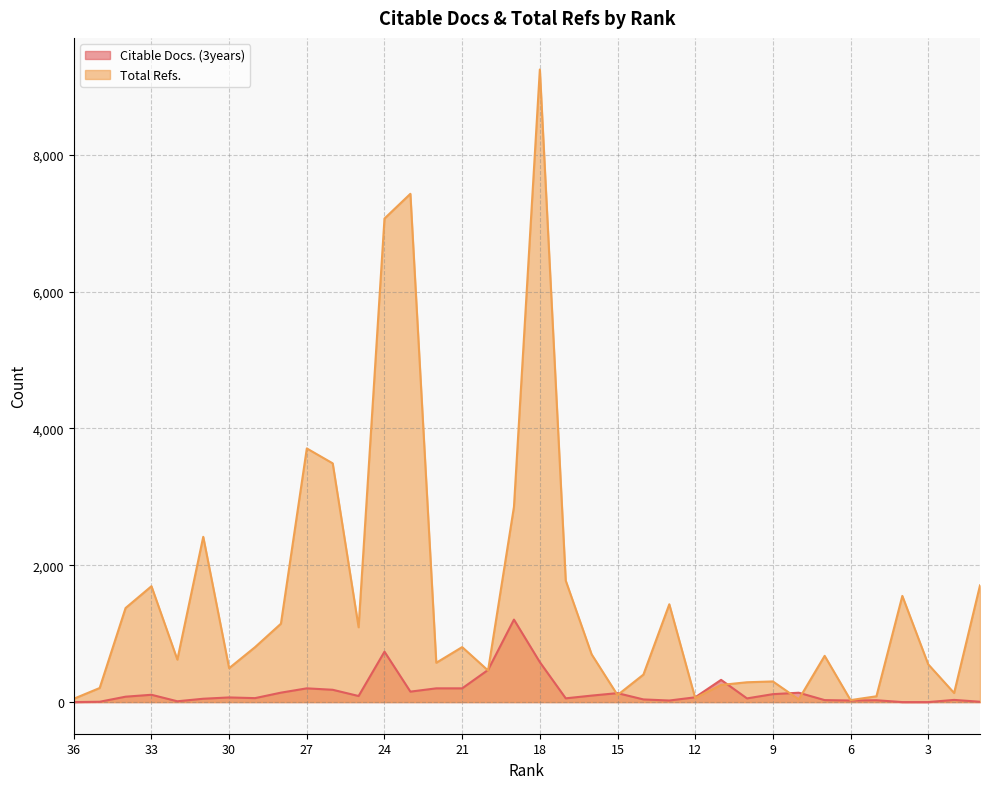

Rank the categories by Citable Docs. (3years) value from lowest to highest.

36, 4, 3, 35, 1, 32, 13, 6, 5, 7, 2, 14, 31, 10, 17, 29, 30, 12, 34, 25, 16, 33, 9, 15, 8, 28, 23, 26, 27, 22, 21, 11, 20, 18, 24, 19